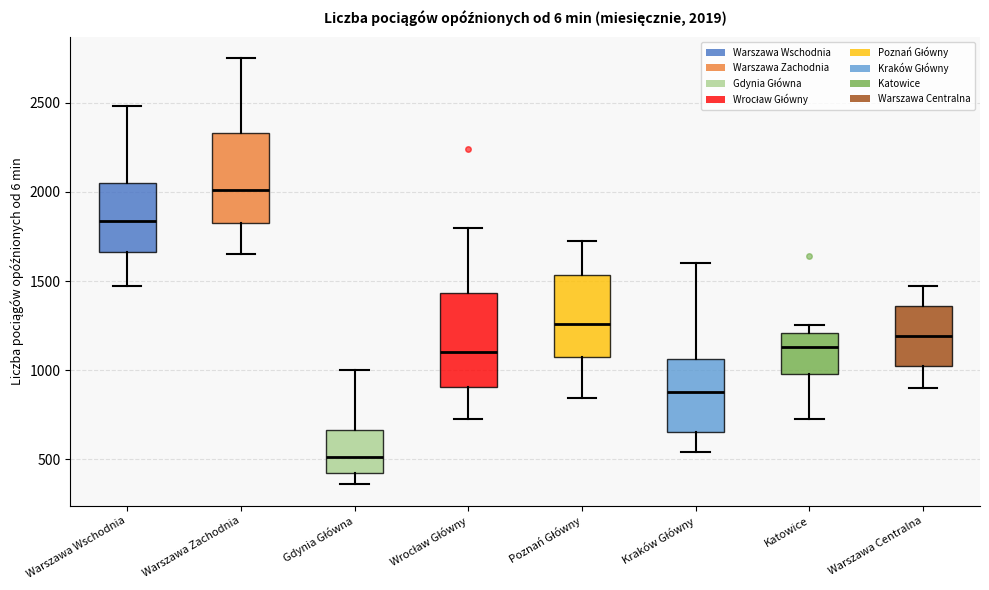

Which box's median line is the highest?

Warszawa Zachodnia